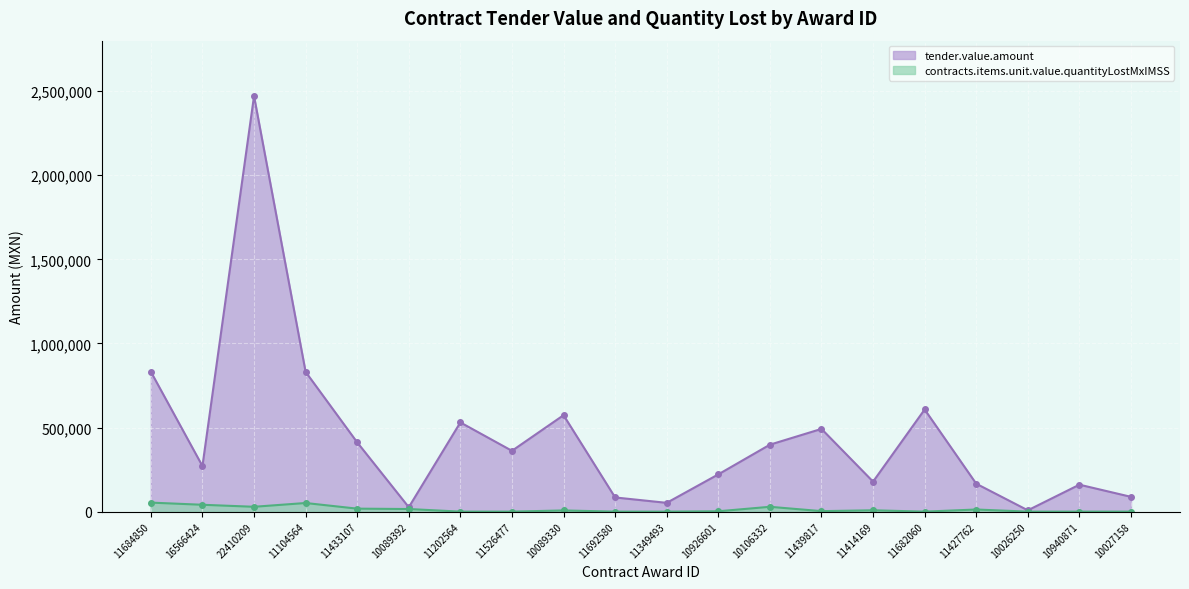

At which category does the chart reach its minimum across all series?

11202564